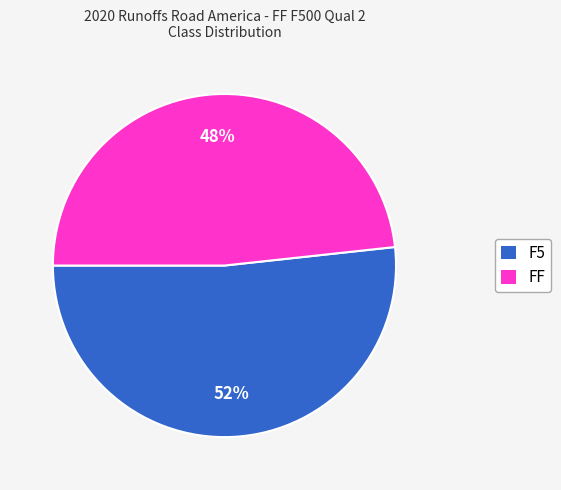

How many segments does this pie chart have?

2